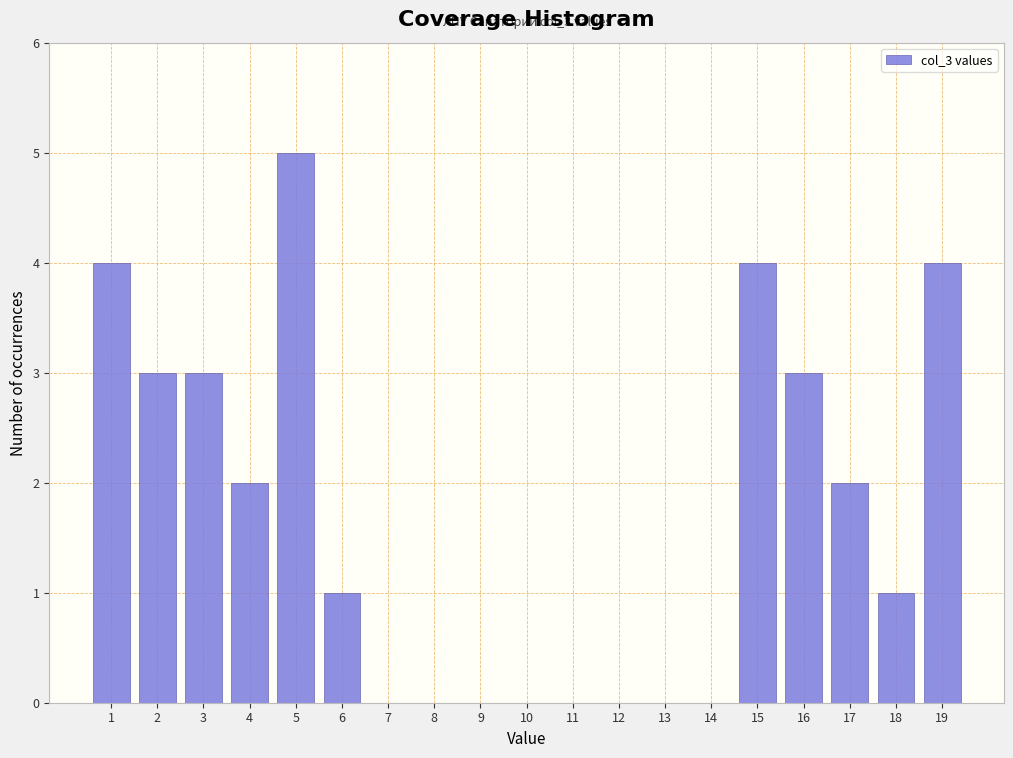

Over which range of the x-axis is the bar tallest?

4.5 to 5.5